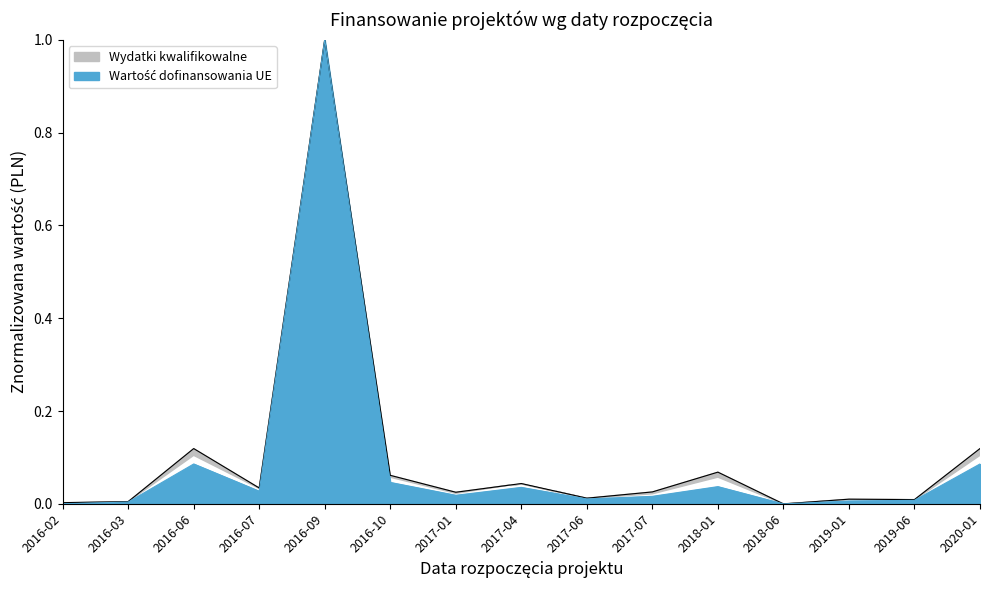

True or false: Wartość projektu and Wydatki kwalifikowalne cross at least once.

False